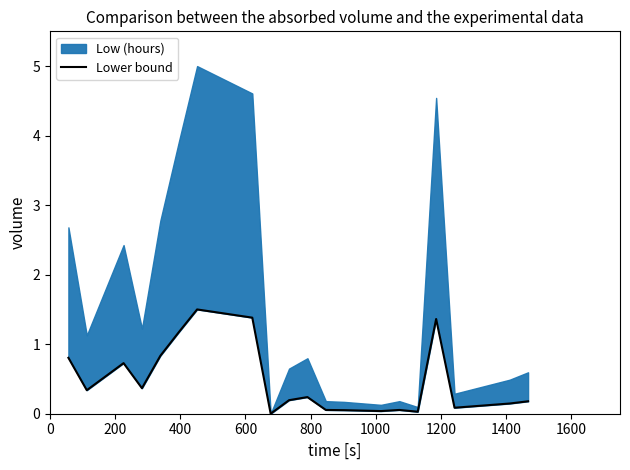

How many points are higher than both their immediate neighbors (excluding endpoints)?

5